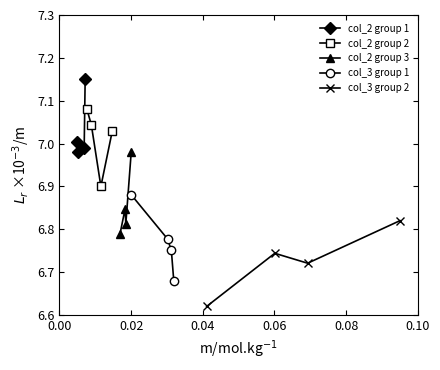

Which series has the widest spread of values?

col_3 group 2